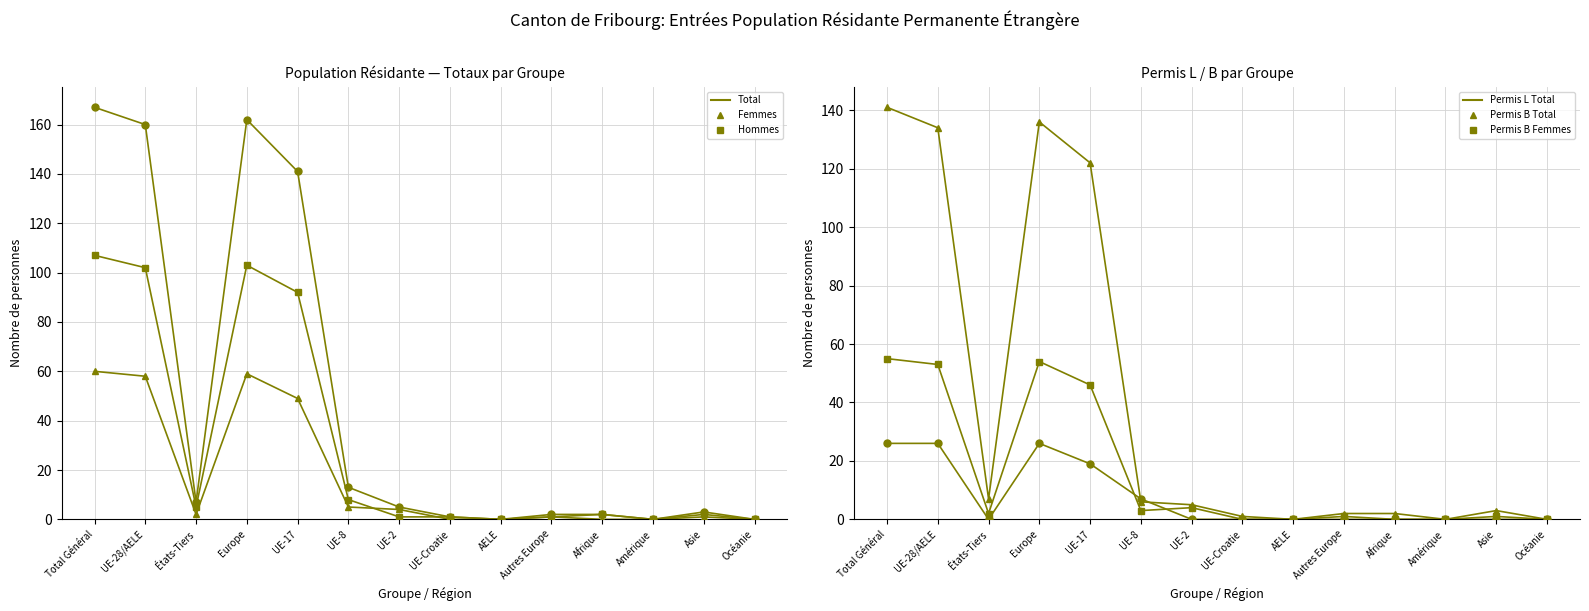

Between Total Général and UE-28/AELE, which is larger?

Total Général